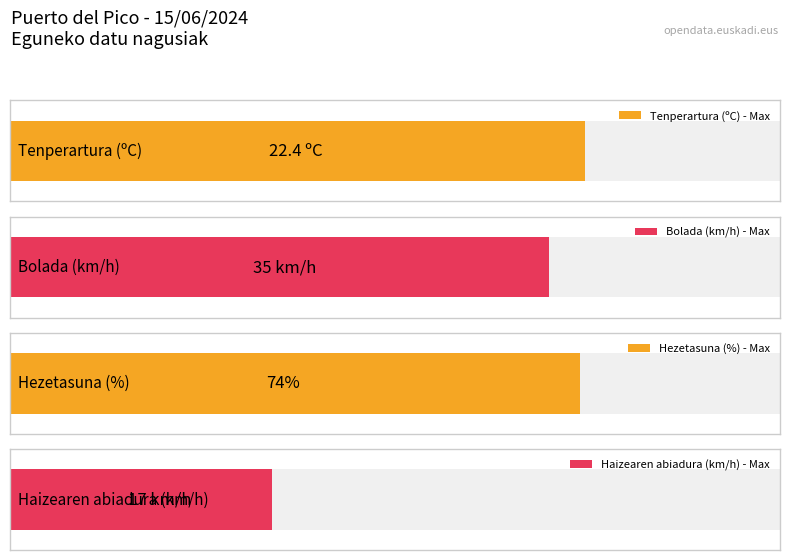

What are all the series names shown in the legend?

Tenperartura (ºC), Haizearen abiadura (km/h), Hezetasuna (%), Bolada (km/h)